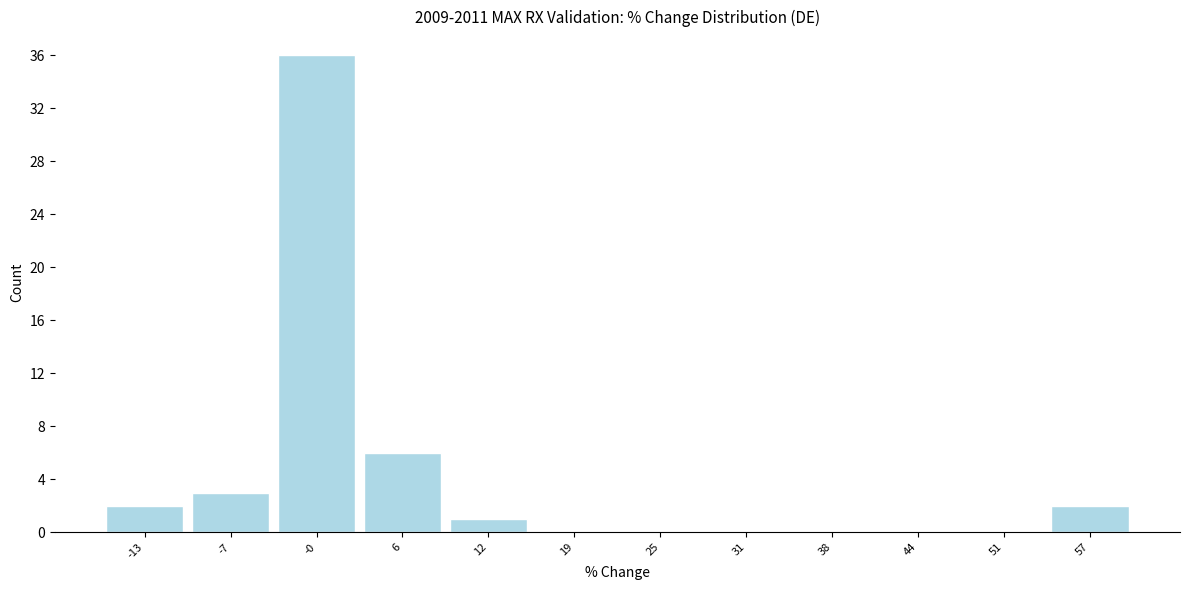

How tall is the bar that spans -3 to 3 on the x-axis? Neither the bar edges nor the heights are printed on the chart, so give them approximately, as read against the axes.

36